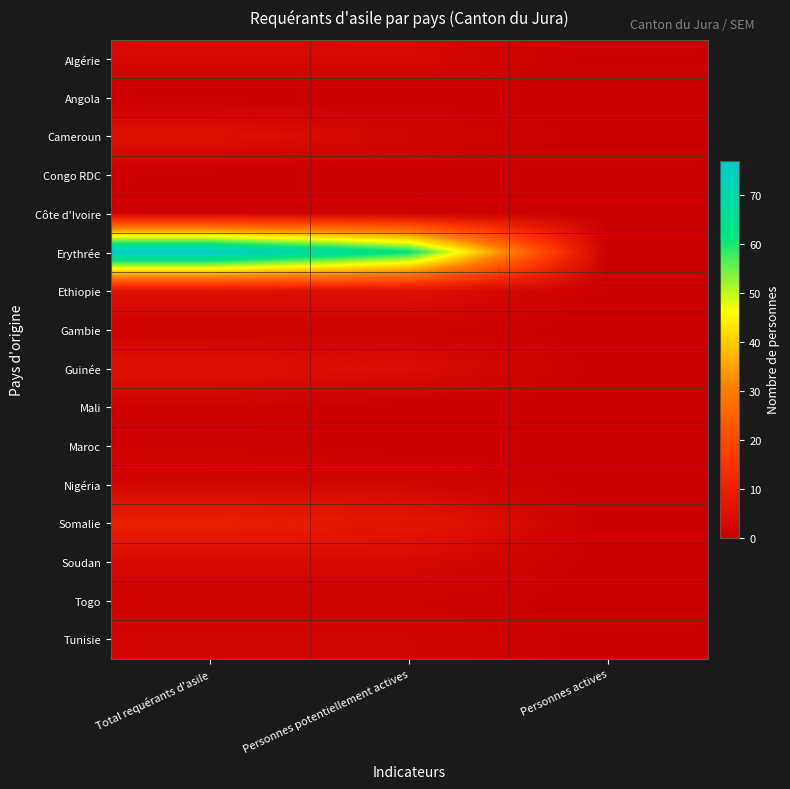

How many series are shown in this chart?

16